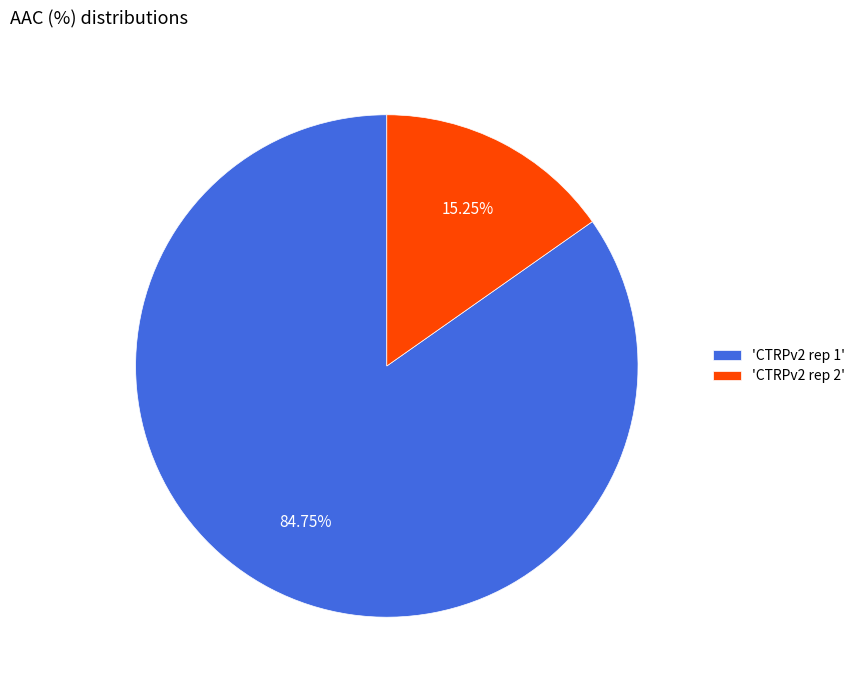

Rank the categories by value from lowest to highest.

'CTRPv2 rep 2', 'CTRPv2 rep 1'